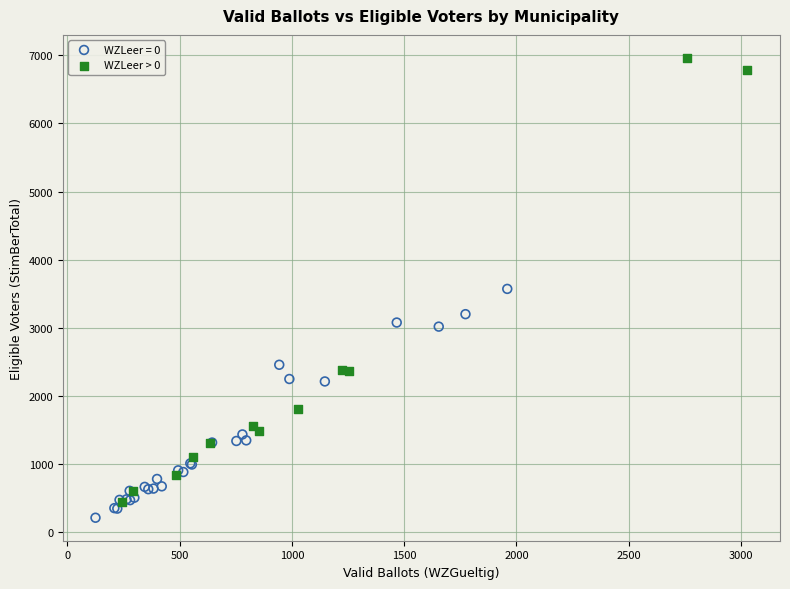

Which series has the widest spread of Y values?

WZLeer > 0